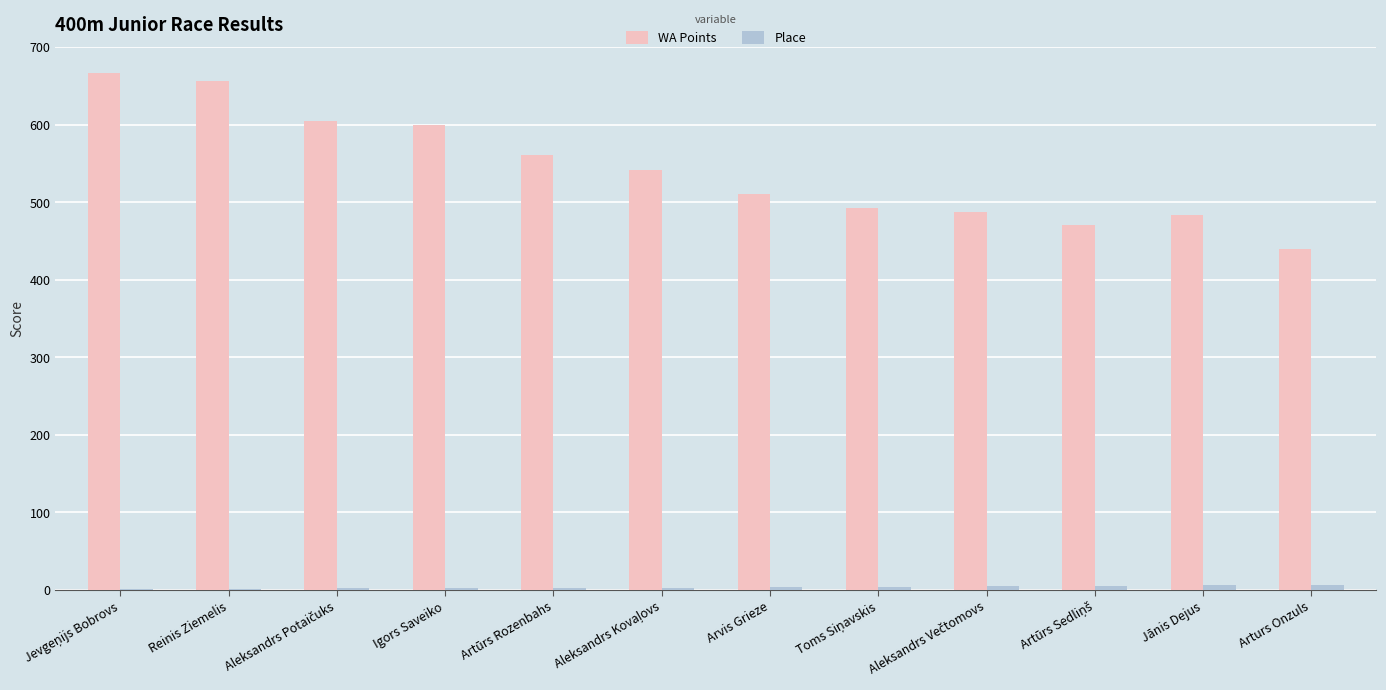

Which series has the largest total across all categories?

WA Points